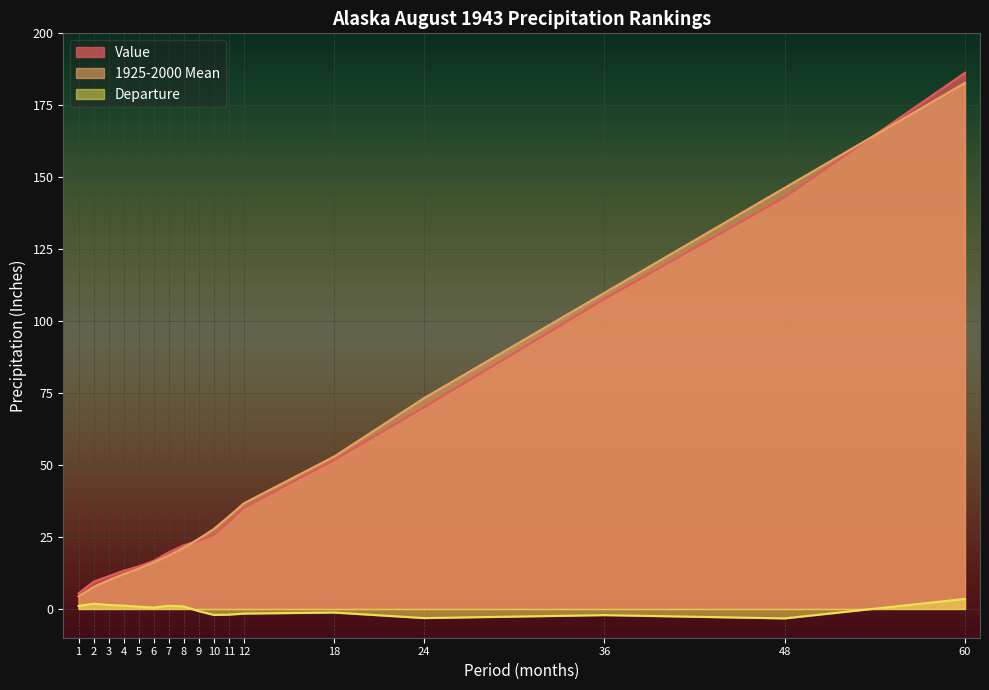

At how many categories does at least one series exceed 4?

17